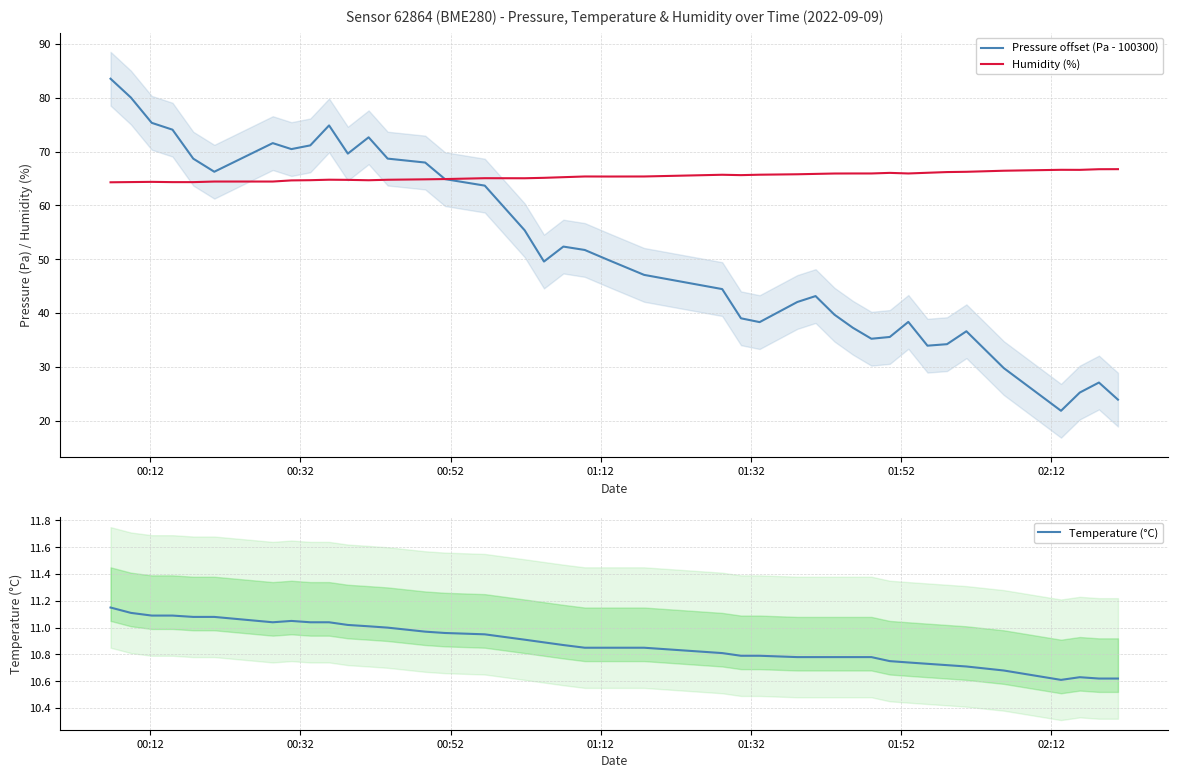

What is the maximum value for Pressure offset (Pa - 100300)?

83.6